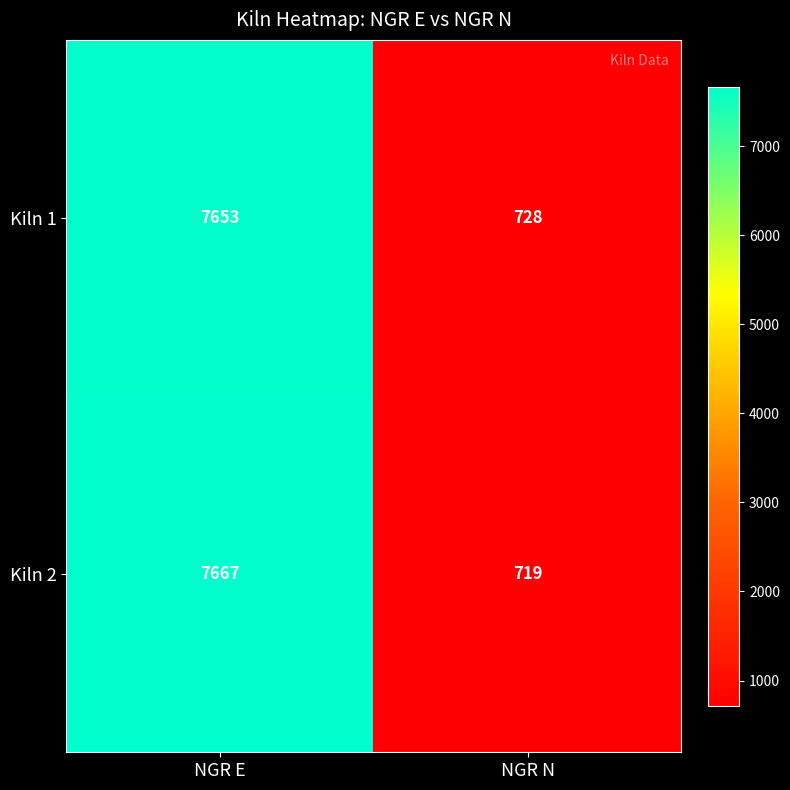

What is the approximate value of Kiln 1 at NGR E, to the nearest 10?

7650